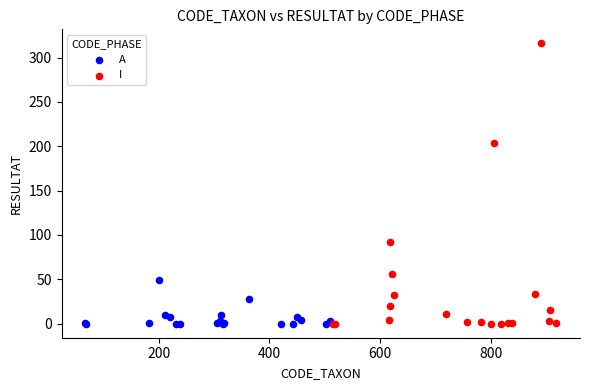

Which series reaches the maximum Y coordinate?

I